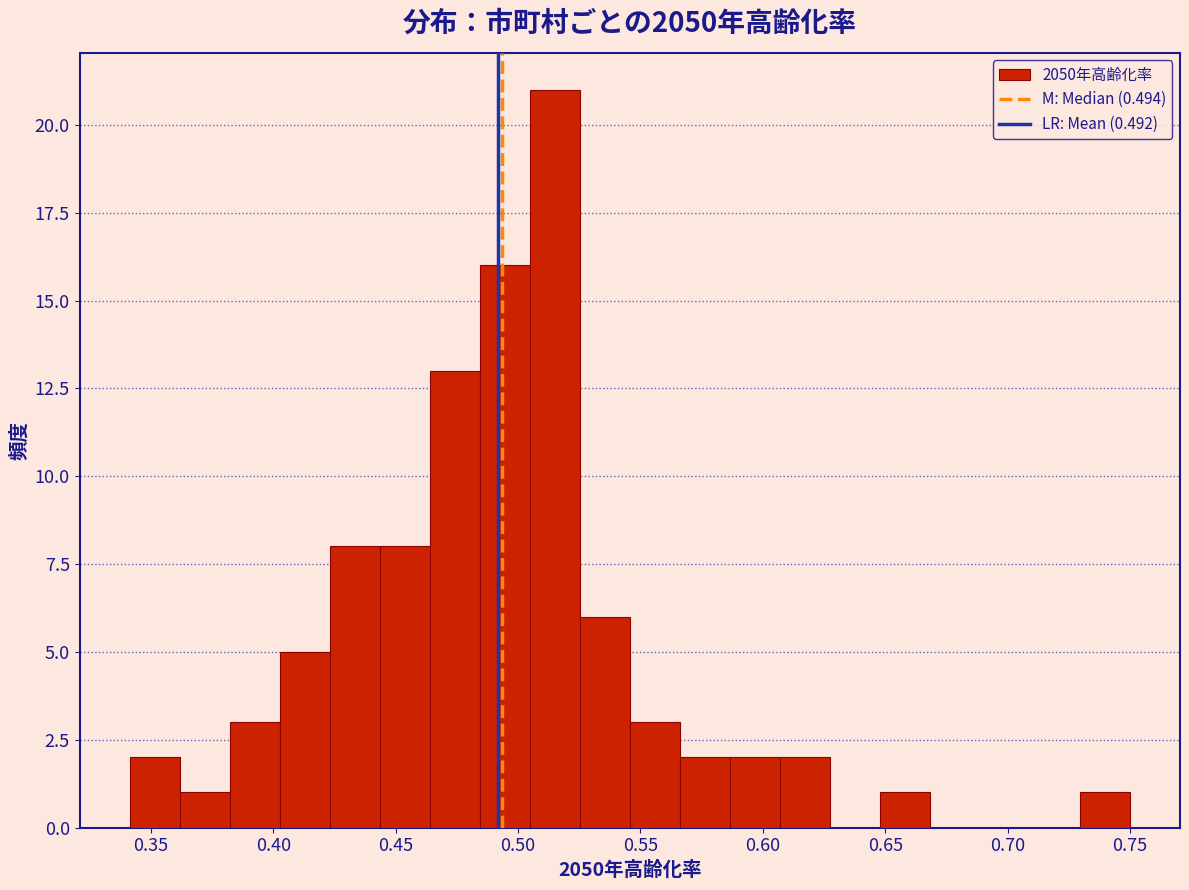

Reading left to right, transcribe this chart: for each bar, give the range it covers on the x-axis and its height. Neither the bar edges nor the heights are printed on the chart, so give them approximately, as read against the axes.

0.340 to 0.360: 2
0.360 to 0.380: 1
0.380 to 0.405: 3
0.405 to 0.425: 5
0.425 to 0.445: 8
0.445 to 0.465: 8
0.465 to 0.485: 13
0.485 to 0.505: 16
0.505 to 0.525: 21
0.525 to 0.545: 6
0.545 to 0.565: 3
0.565 to 0.585: 2
0.585 to 0.605: 2
0.605 to 0.625: 2
0.625 to 0.650: 0
0.650 to 0.670: 1
0.670 to 0.690: 0
0.690 to 0.710: 0
0.710 to 0.730: 0
0.730 to 0.750: 1